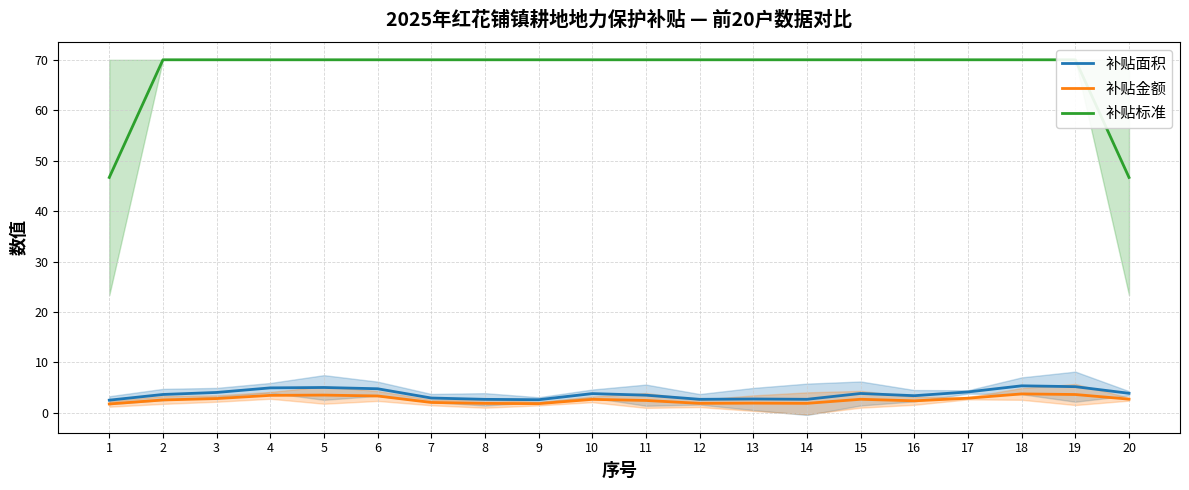

What is the difference between the maximum and minimum values in the 补贴面积 series?

2.8